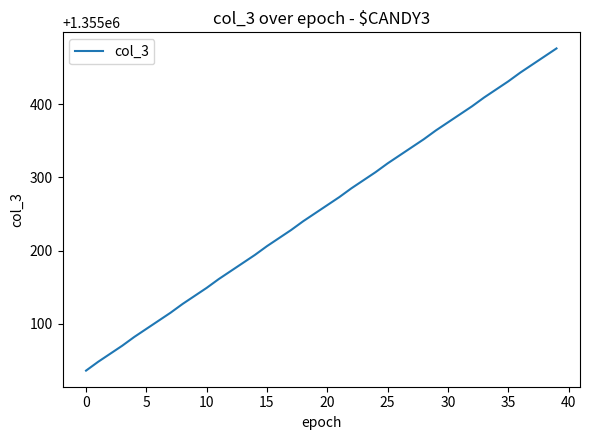

What is the minimum value shown in the chart?

1355036